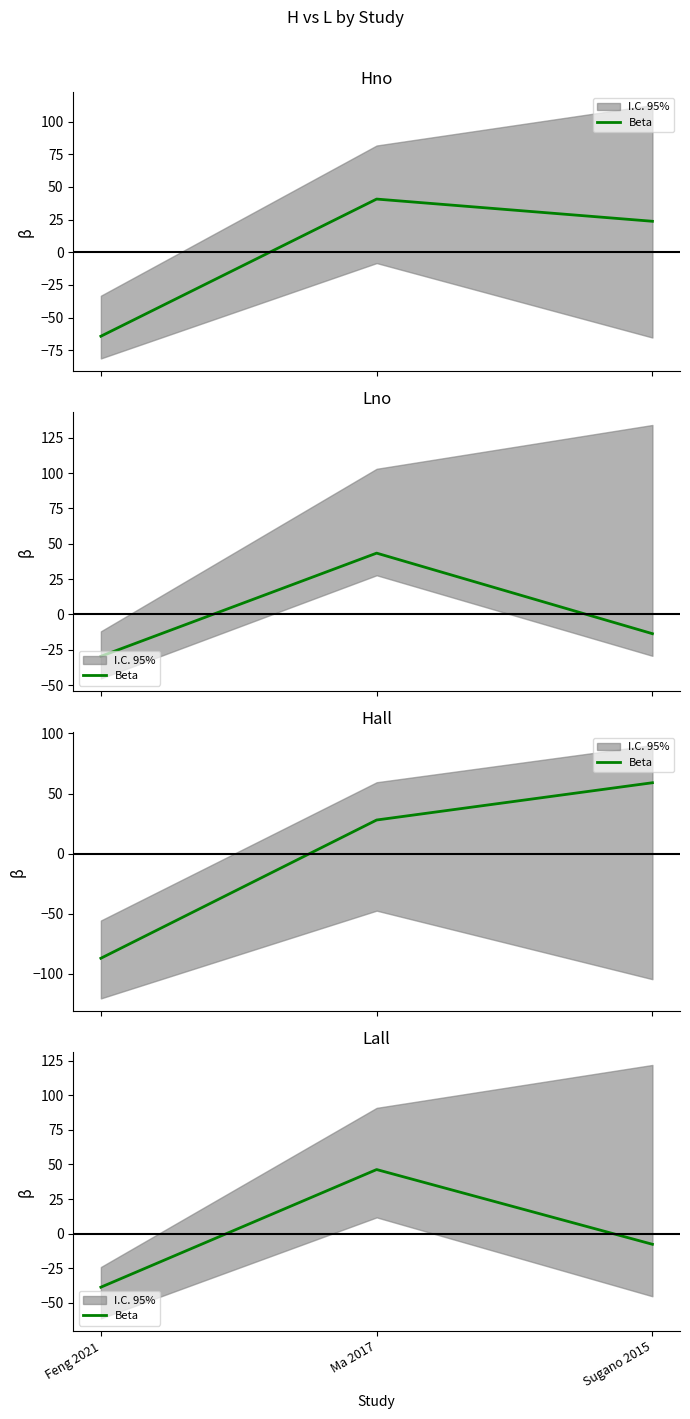

Reading left to right, list all the values displayed in this chart.

Feng 2021=-38.7	Ma 2017=46.3	Sugano 2015=-7.7